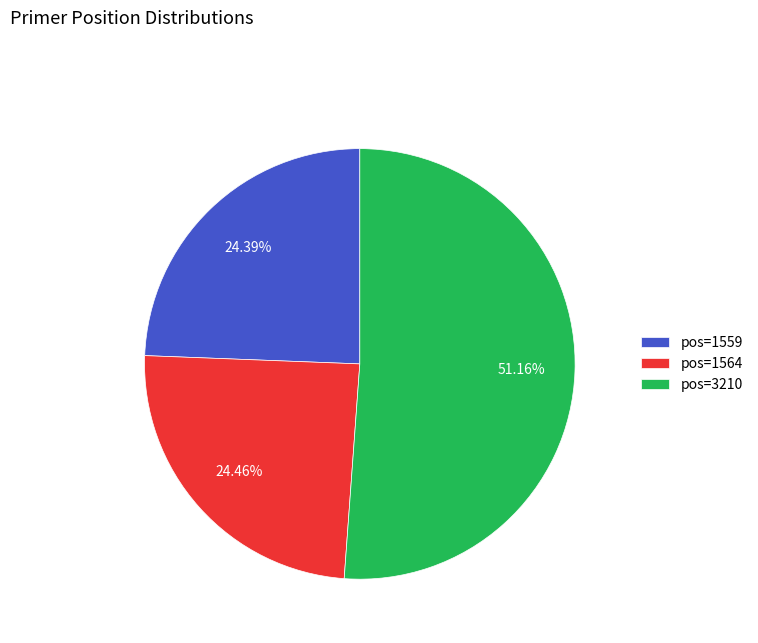

Is the sum of pos=1564 and pos=3210 greater than half?

Yes